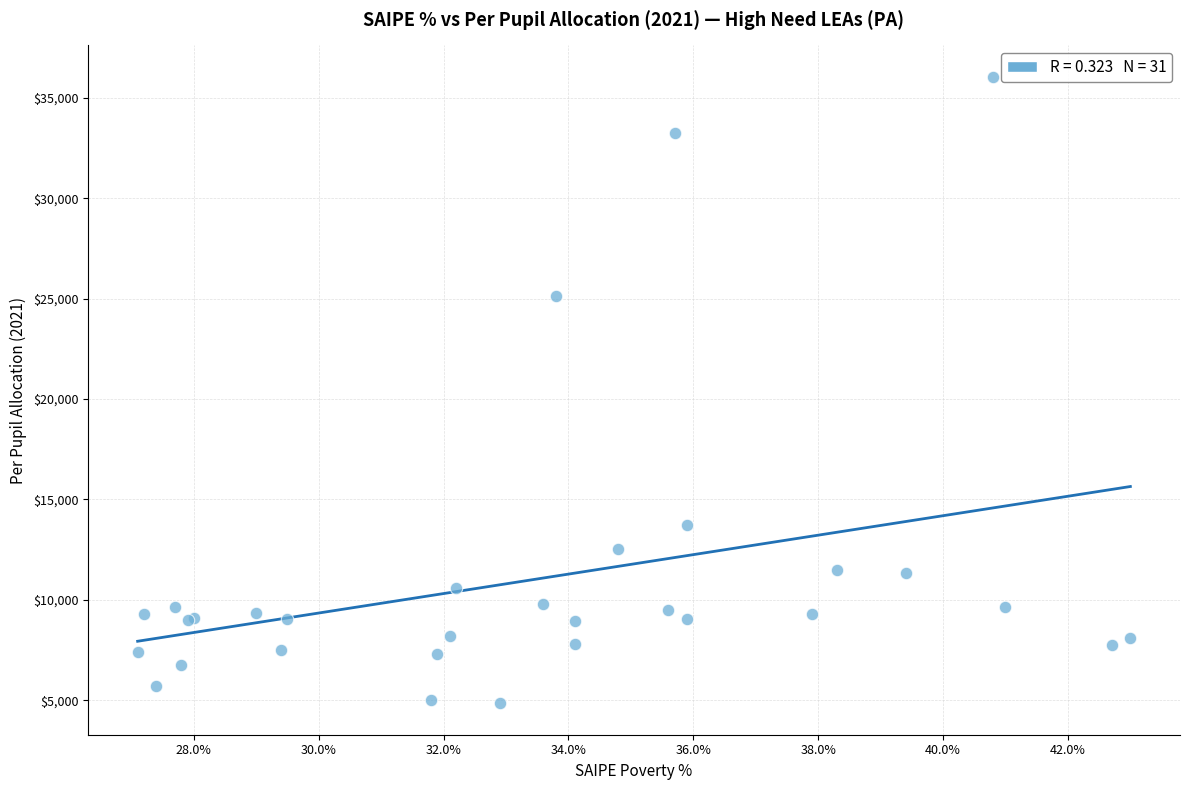

What Y value in the scatter plot is closest to 20448?

25145.0